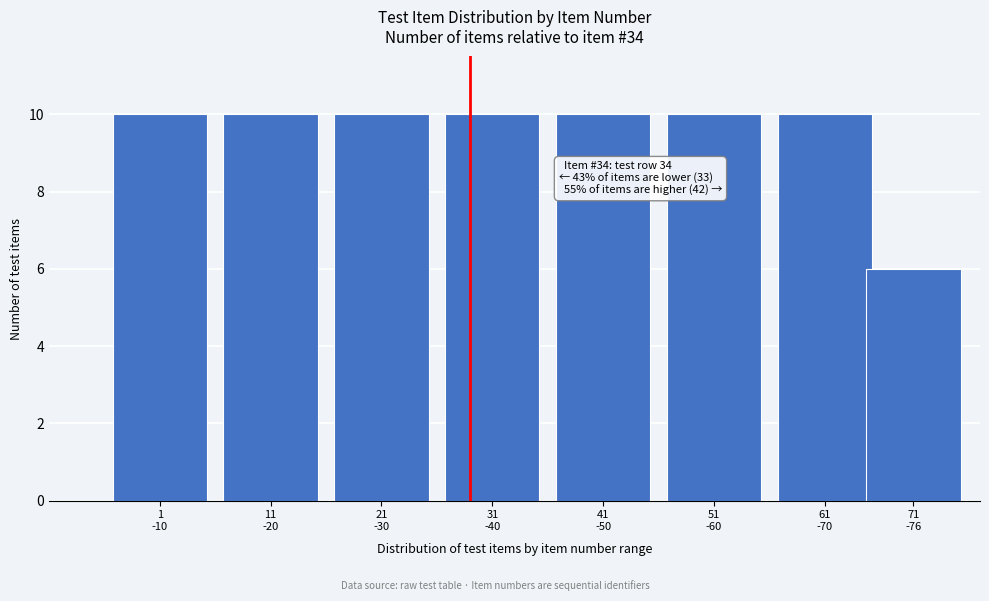

Reading left to right, transcribe all the data shown in this chart.

10	10	10	10	10	10	10	6